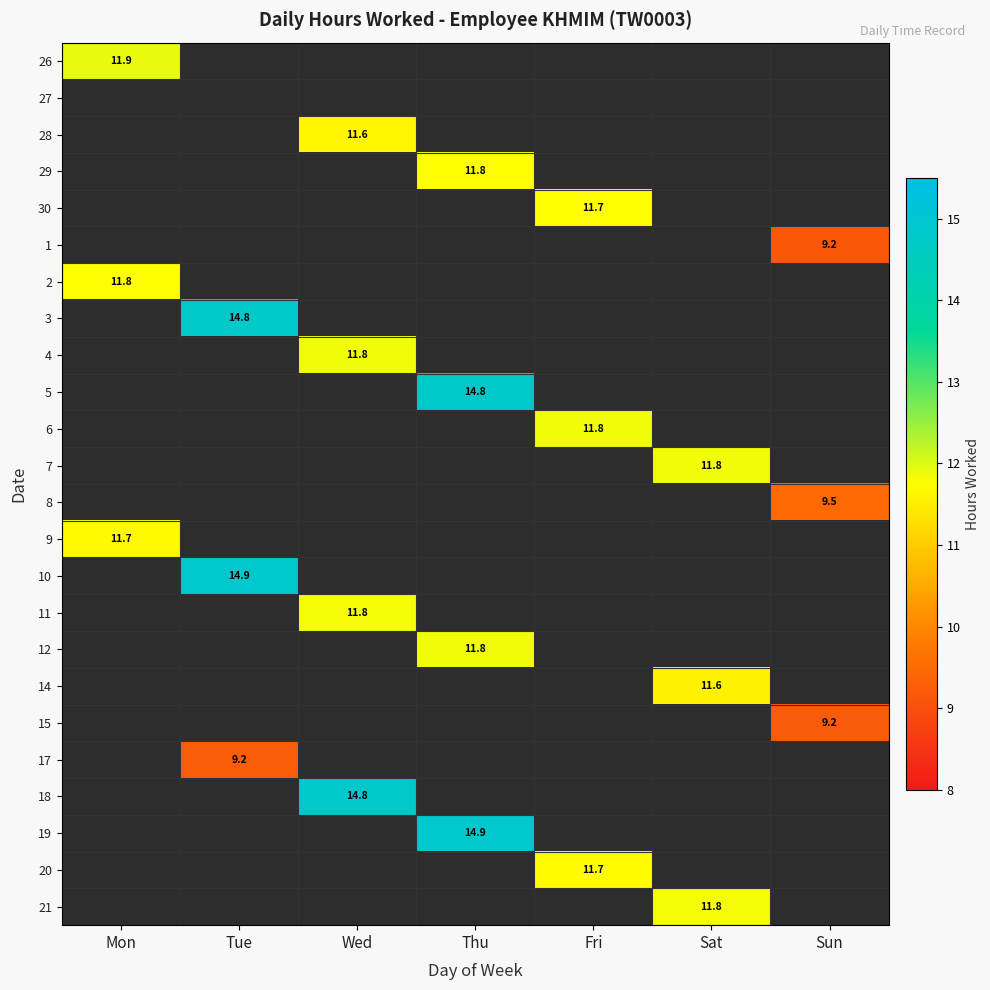

Is it true that 4 equals 11.8 at Wed?

True